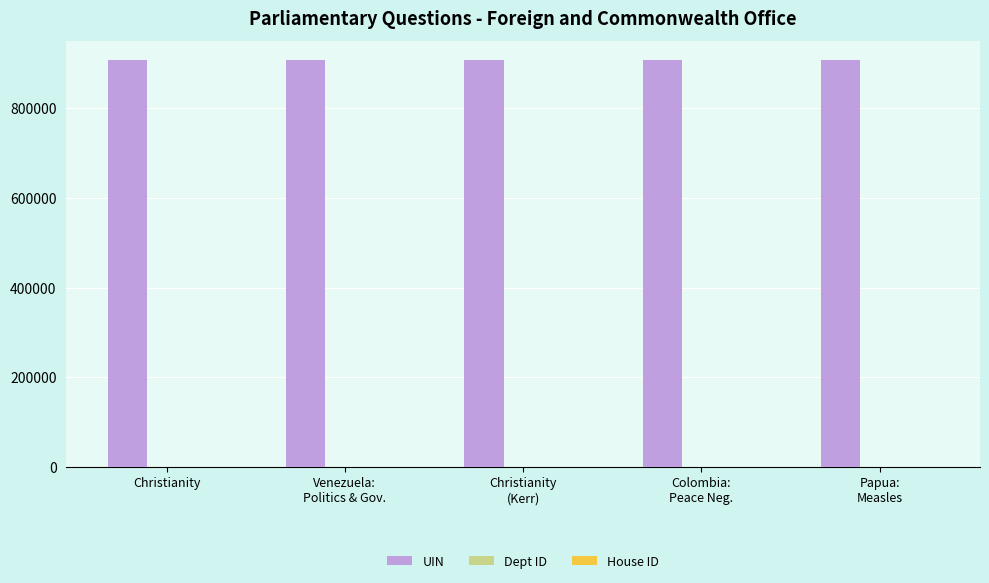

Which series has the largest total across all categories?

UIN